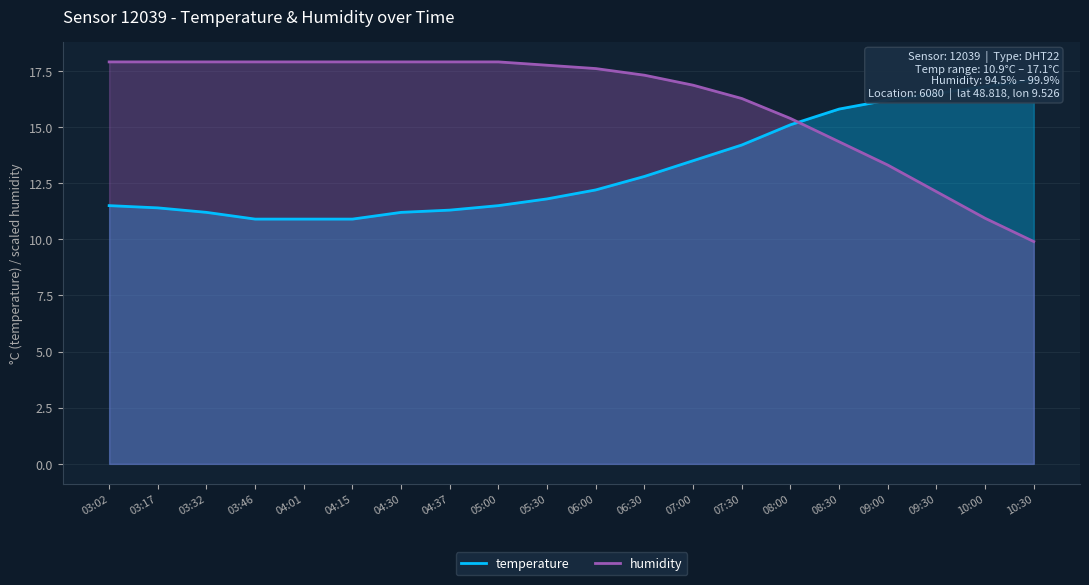

What is the value of the temperature point at the 13th from the left?

13.5